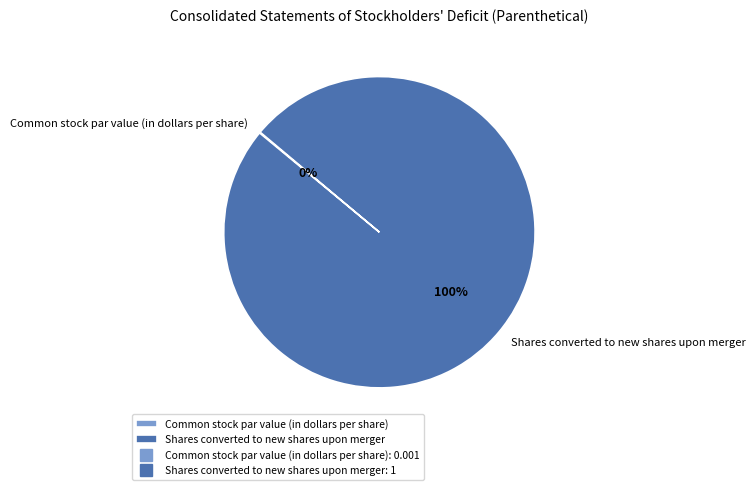

The Shares converted to new shares upon merger slice represents 100% of the pie. True or false?

True